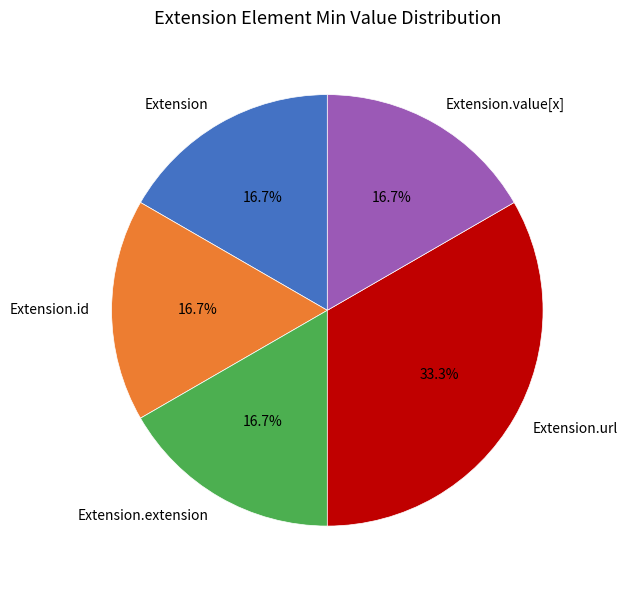

Which slice is the largest?

Extension.url